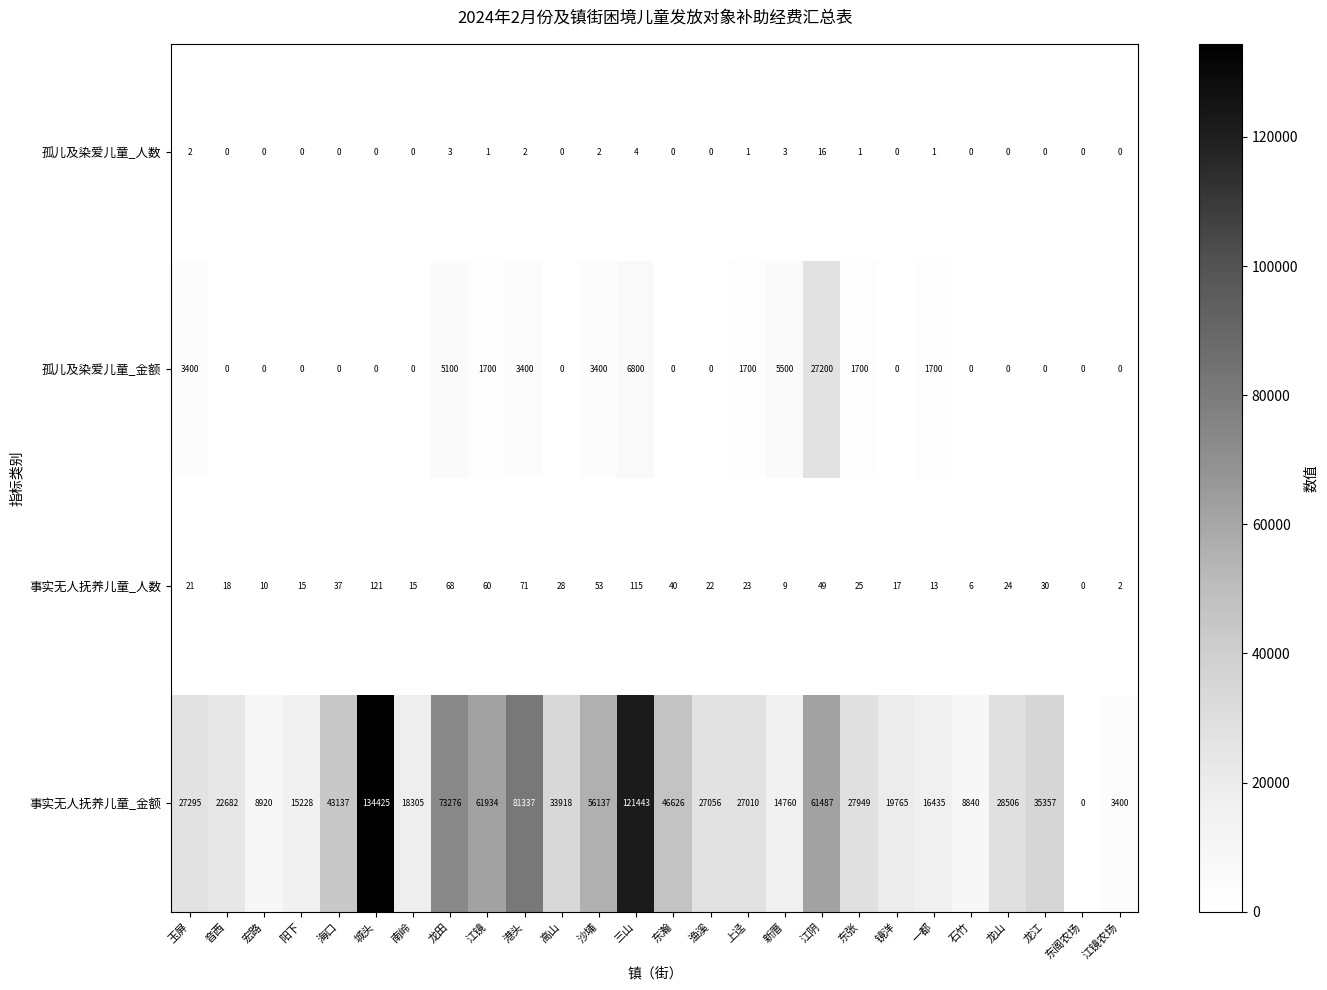

What is the difference between the 事实无人抚养儿童_金额 values at 东阁农场 and 海口?

43137